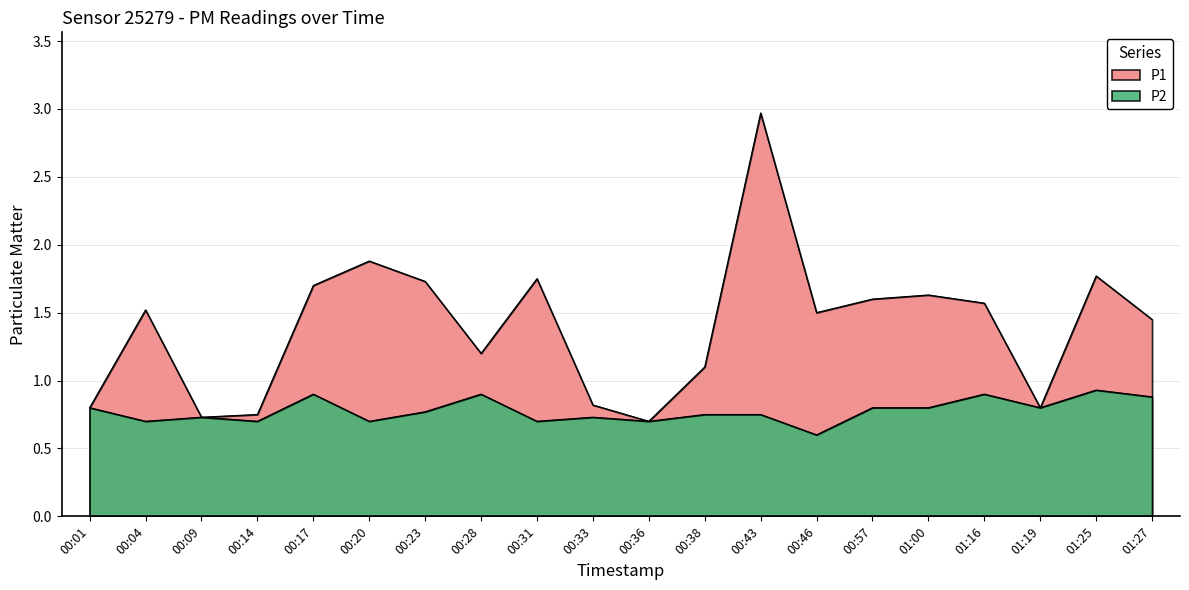

What position from the left is 00:20?

6